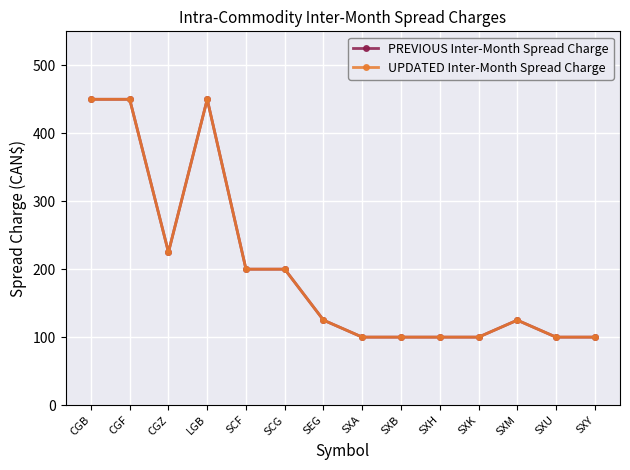

Between CGF and LGB, which series saw the biggest shift?

PREVIOUS Inter-Month Spread Charge